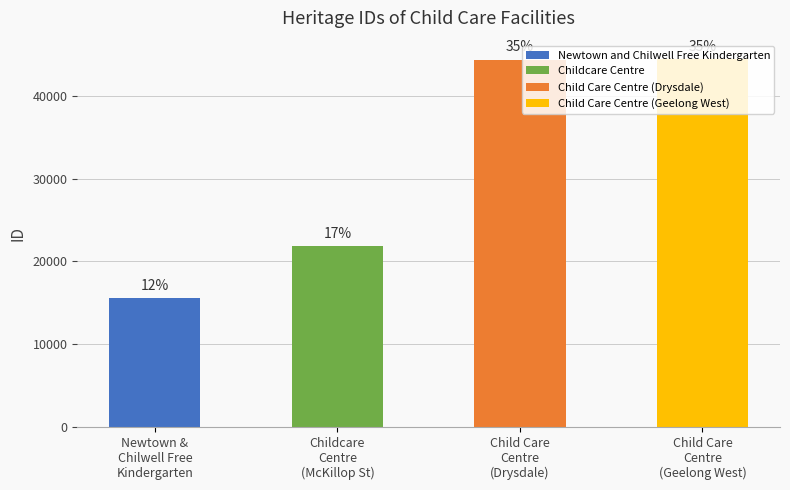

Does the chart contain any negative values?

No